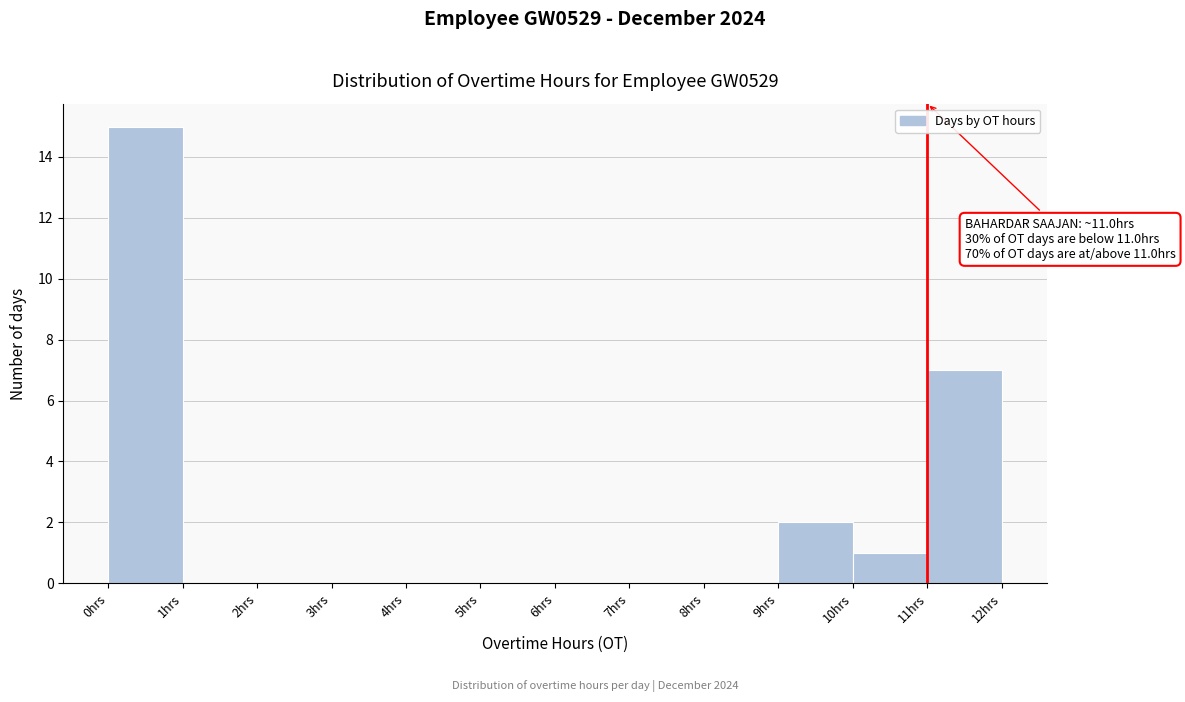

Over which range of the x-axis is the bar tallest?

0 to 1